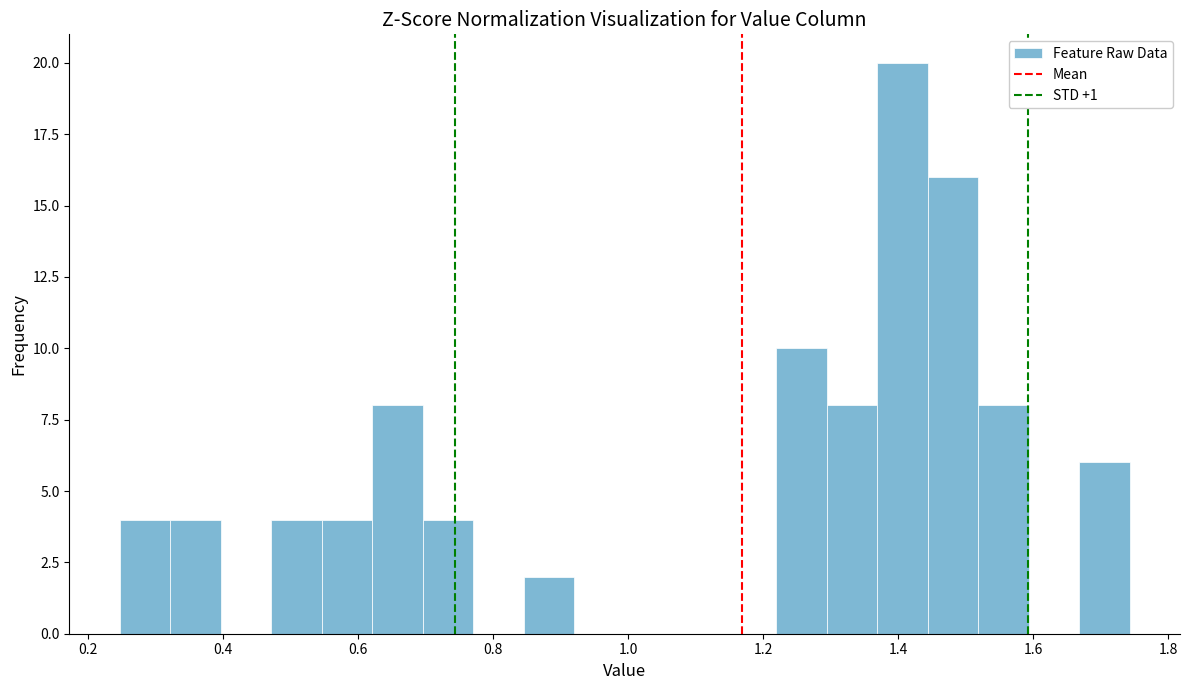

Around what value on the x-axis is the tallest bar? Give the approximate position of its centre, as read against the axis.

1.40